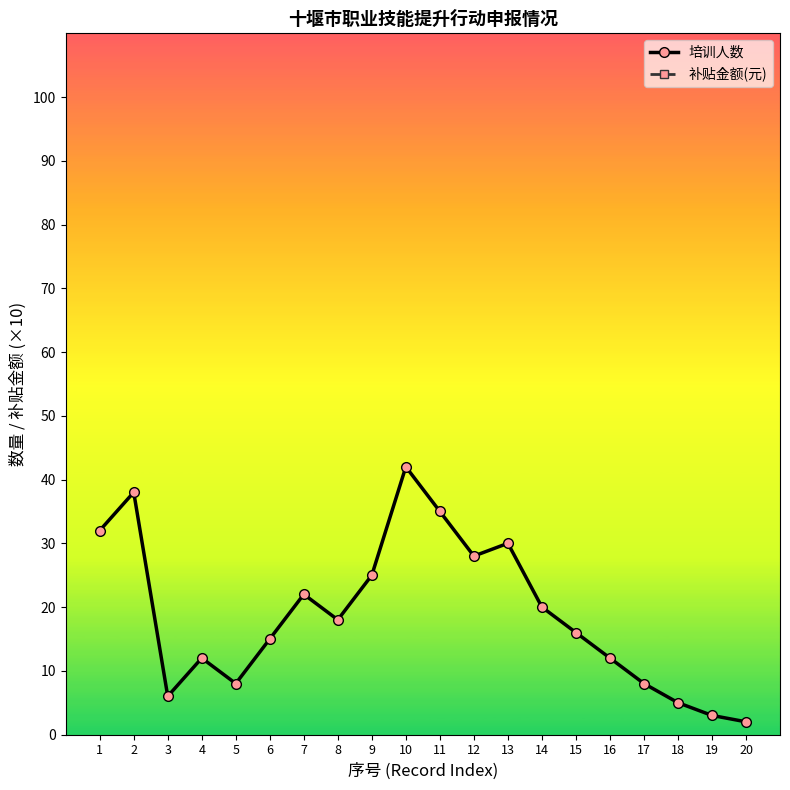

True or false: 培训人数 and 补贴金额(元) intersect in this chart.

False